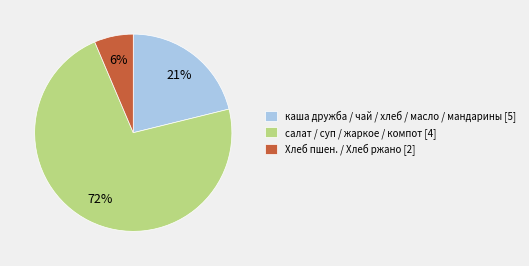

What percentage is the каша дружба / чай / хлеб / масло / мандарины [5] slice, to the nearest percent?

21%